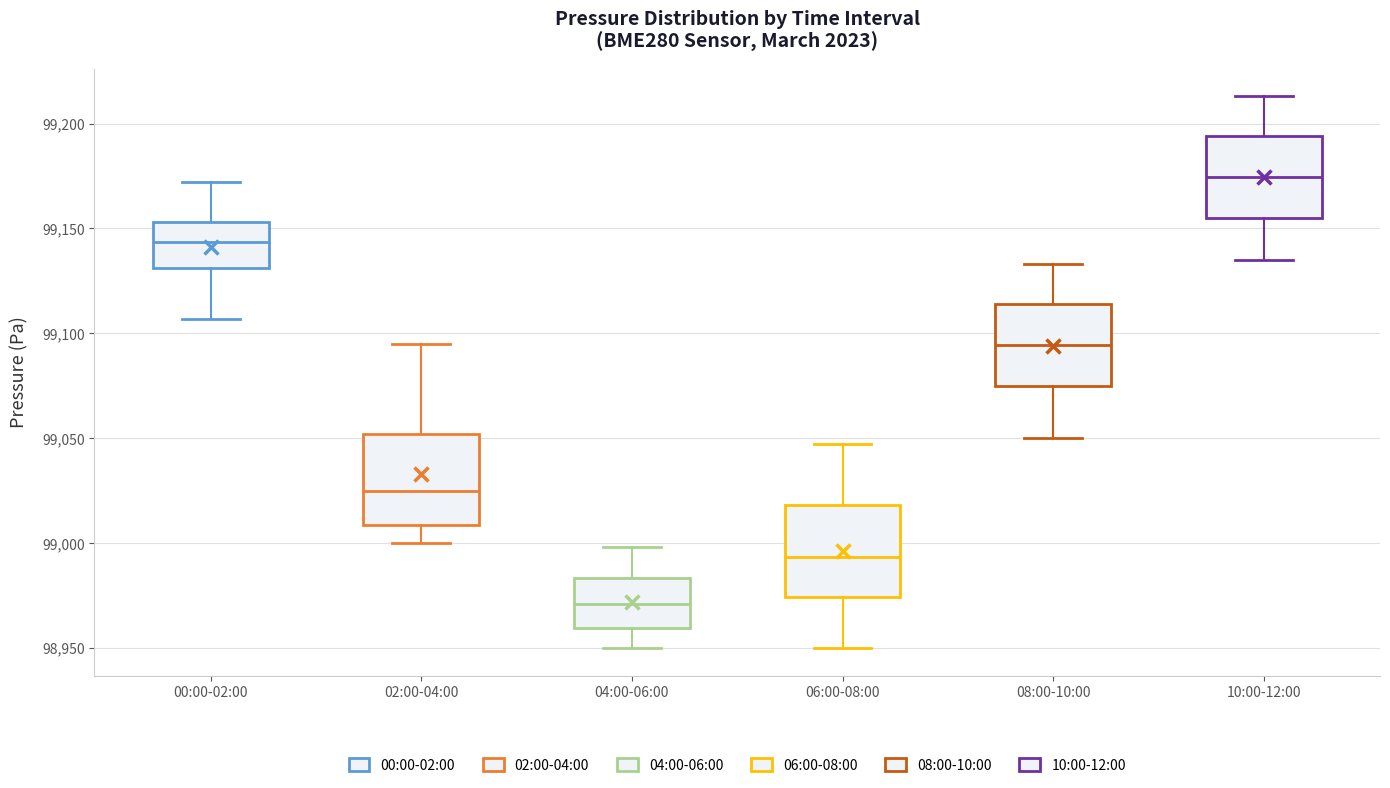

Reading left to right, transcribe this box plot: for each box, give where its median line is, the range the box spans, and where its two whiskers end, as read against the y-axis. The values are not printed on the chart, so give them approximately, as read against the axis.

00:00-02:00: median 99145, box 99130 to 99155, whiskers 99105 to 99170
02:00-04:00: median 99025, box 99010 to 99050, whiskers 99000 to 99095
04:00-06:00: median 98970, box 98960 to 98985, whiskers 98950 to 99000
06:00-08:00: median 98995, box 98975 to 99020, whiskers 98950 to 99045
08:00-10:00: median 99095, box 99075 to 99115, whiskers 99050 to 99135
10:00-12:00: median 99175, box 99155 to 99195, whiskers 99135 to 99215